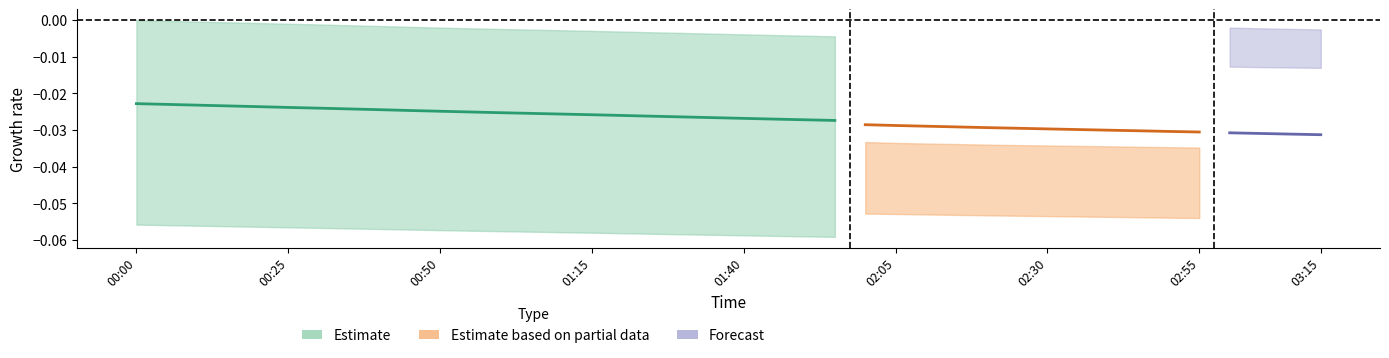

How many categories are shown in the chart?

40